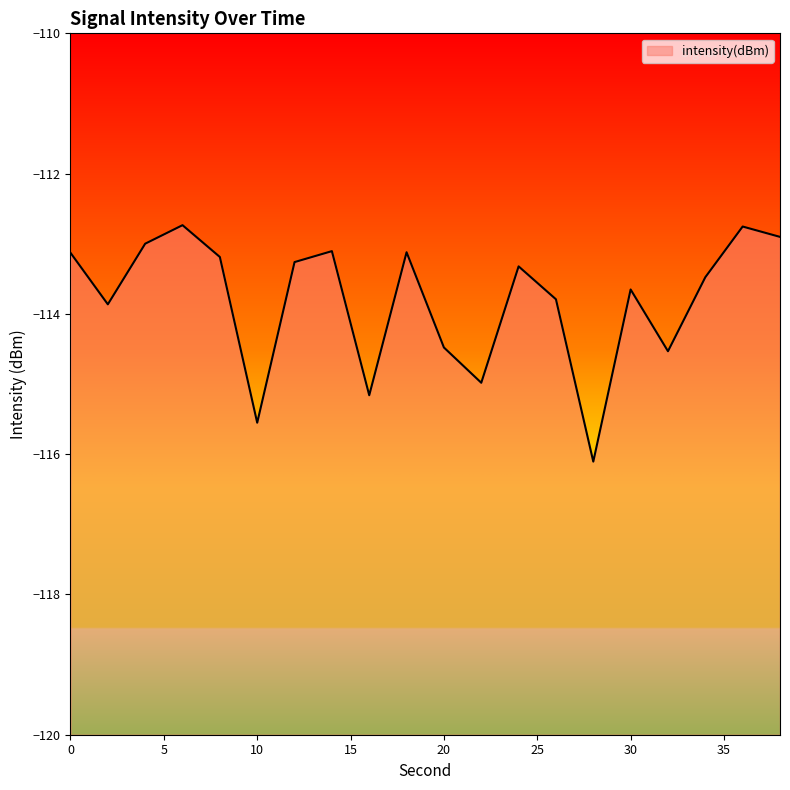

What is the value of the 4th point from the left?

-112.7